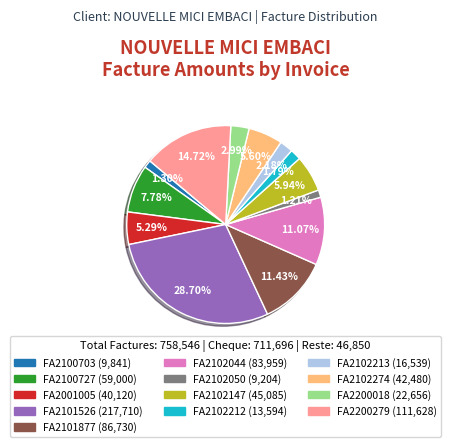

The FA2100703 slice represents 1% of the pie. True or false?

True